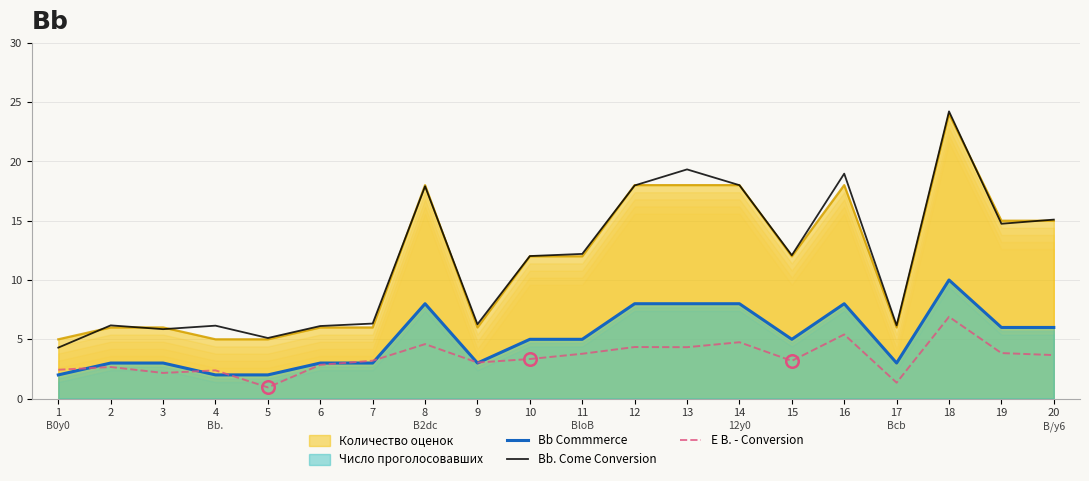

Where does the Bb. Come Conversion series first go above 12?

8